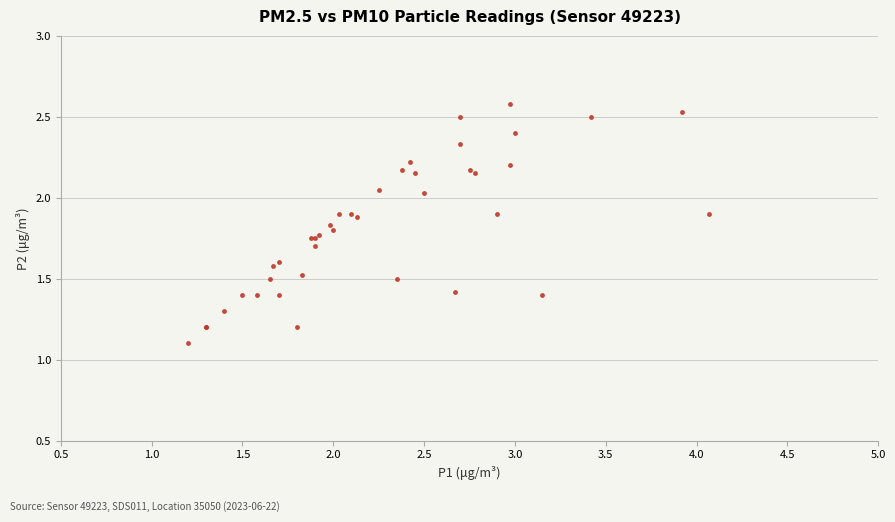

What Y value in the scatter plot is closest to 1?

1.1